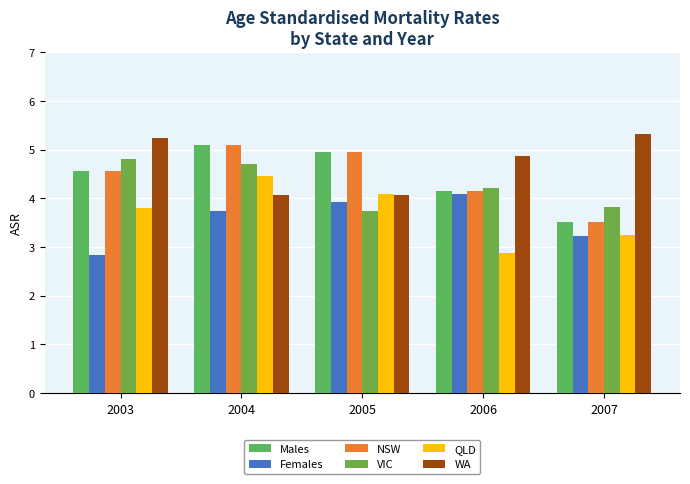

Reading right to left, what are all the values shown in this chart?

Males: 2007=3.5	2006=4.2	2005=5.0	2004=5.1	2003=4.6
Females: 2007=3.2	2006=4.1	2005=3.9	2004=3.7	2003=2.8
NSW: 2007=3.5	2006=4.2	2005=5.0	2004=5.1	2003=4.6
VIC: 2007=3.8	2006=4.2	2005=3.8	2004=4.7	2003=4.8
QLD: 2007=3.2	2006=2.9	2005=4.1	2004=4.5	2003=3.8
WA: 2007=5.3	2006=4.9	2005=4.1	2004=4.1	2003=5.2